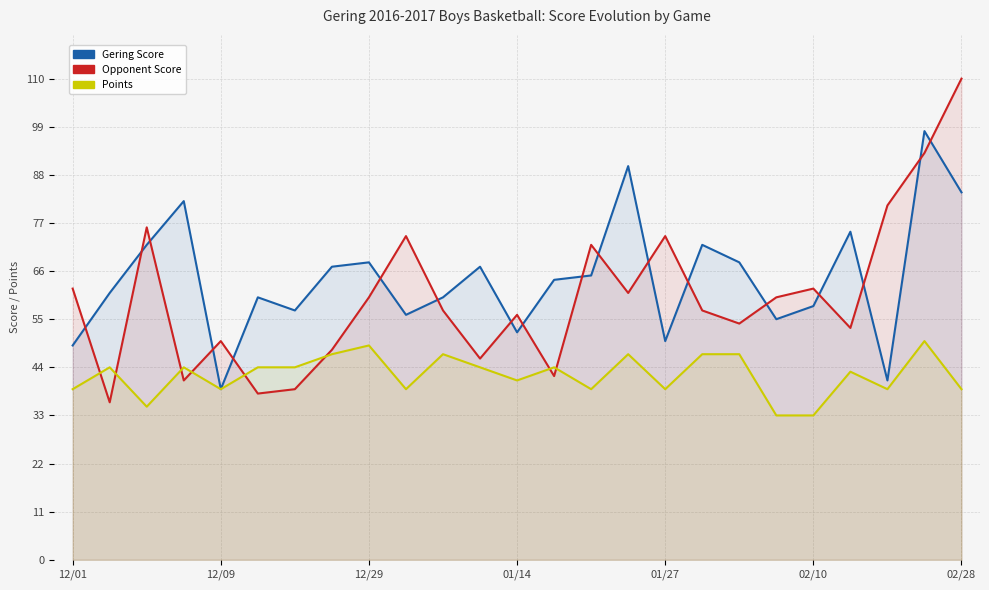

The Gering Score series shows 98 at 23. True or false?

True